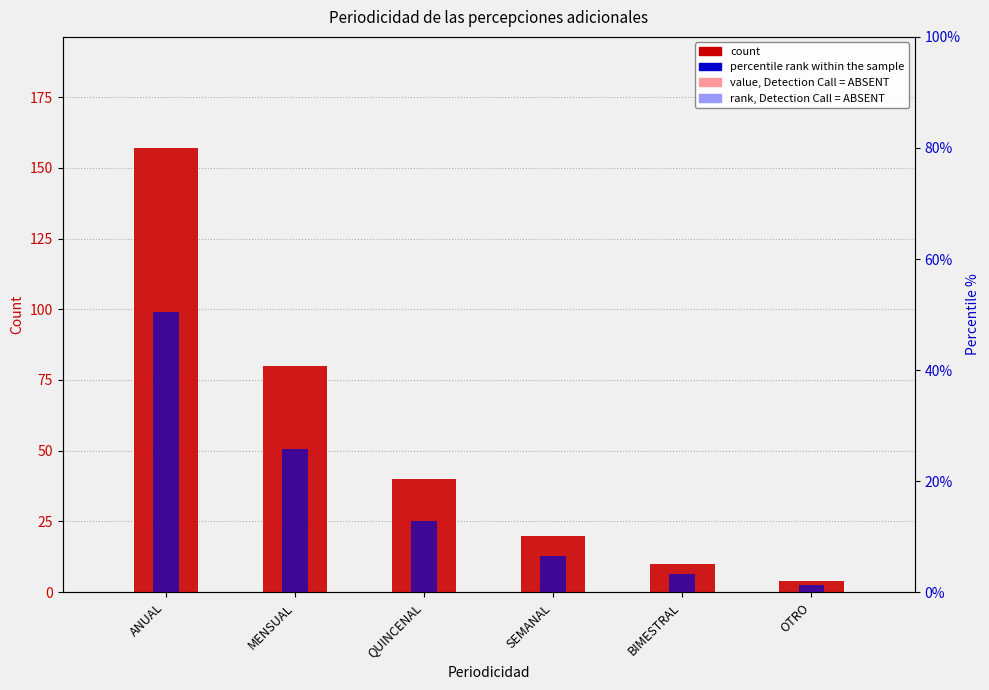

What is the label of the 4th bar from the left?

SEMANAL